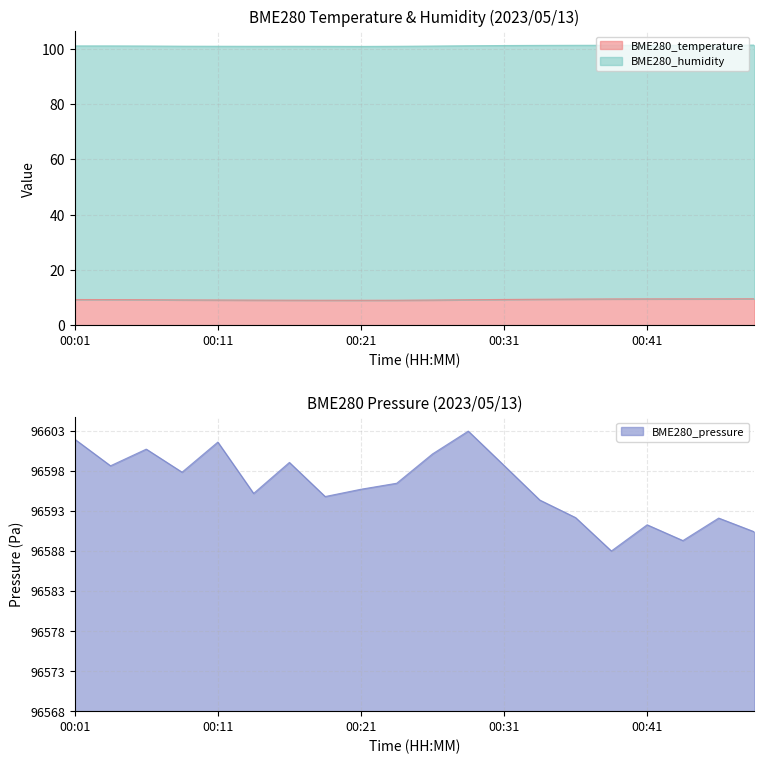

At which category is the sum across all series the highest?

00:29